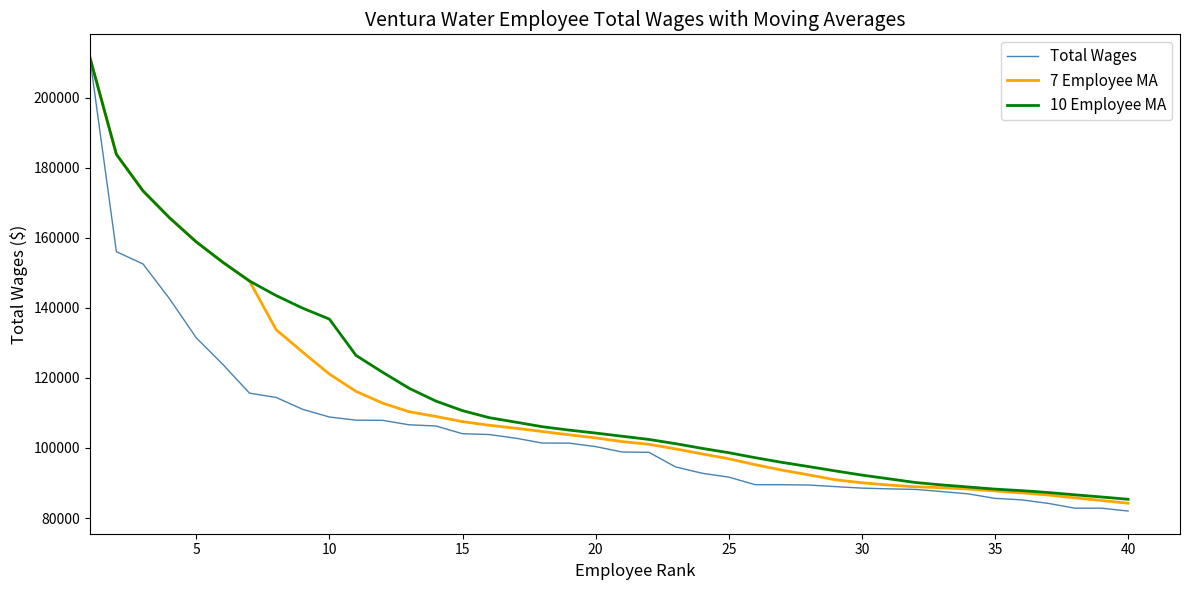

List the series in order of their overall mean, lowest first.

Total Wages, 7 Employee MA, 10 Employee MA